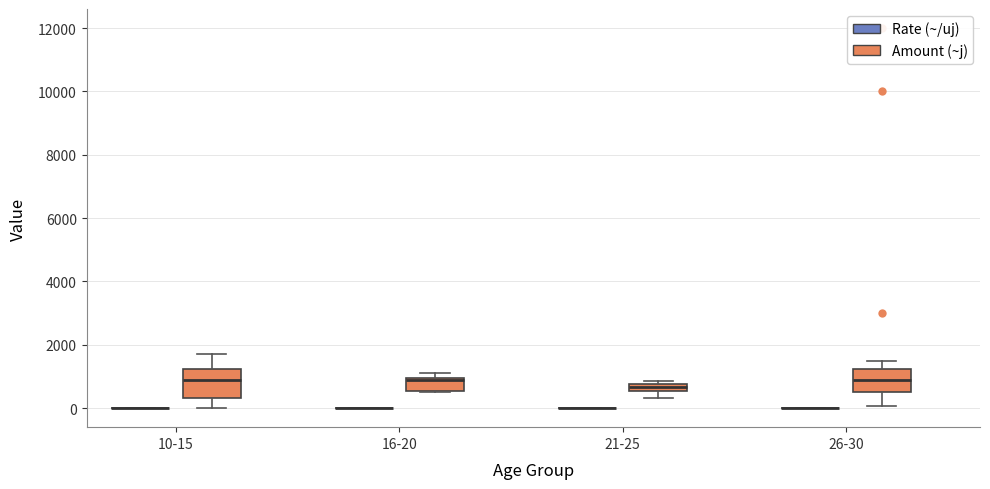

Where is the lower edge of the box for 10-15 (Amount (~j)) on the y-axis? The values are not printed on the chart, so give them approximately, as read against the axis.

400